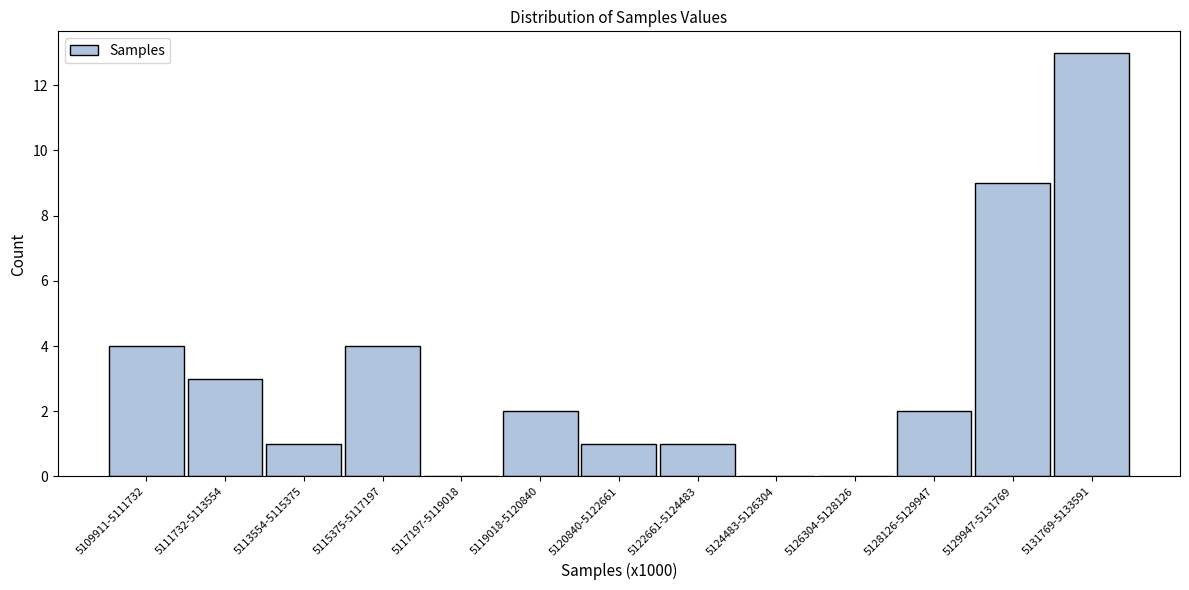

Reading left to right, list all the values displayed in this chart.

5109911-5111732=4	5111732-5113554=3	5113554-5115375=1	5115375-5117197=4	5117197-5119018=0	5119018-5120840=2	5120840-5122661=1	5122661-5124483=1	5124483-5126304=0	5126304-5128126=0	5128126-5129947=2	5129947-5131769=9	5131769-5133591=13